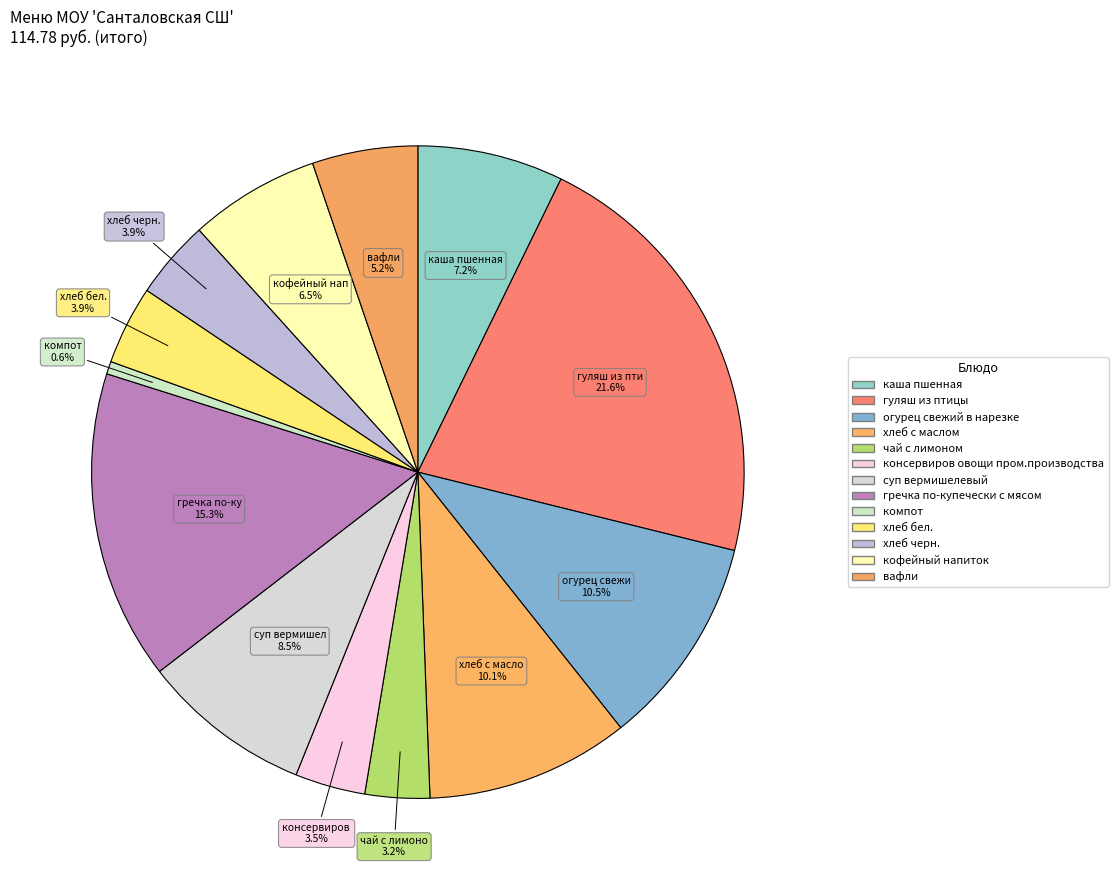

What percentage is the хлеб черн. slice, to the nearest percent?

4%